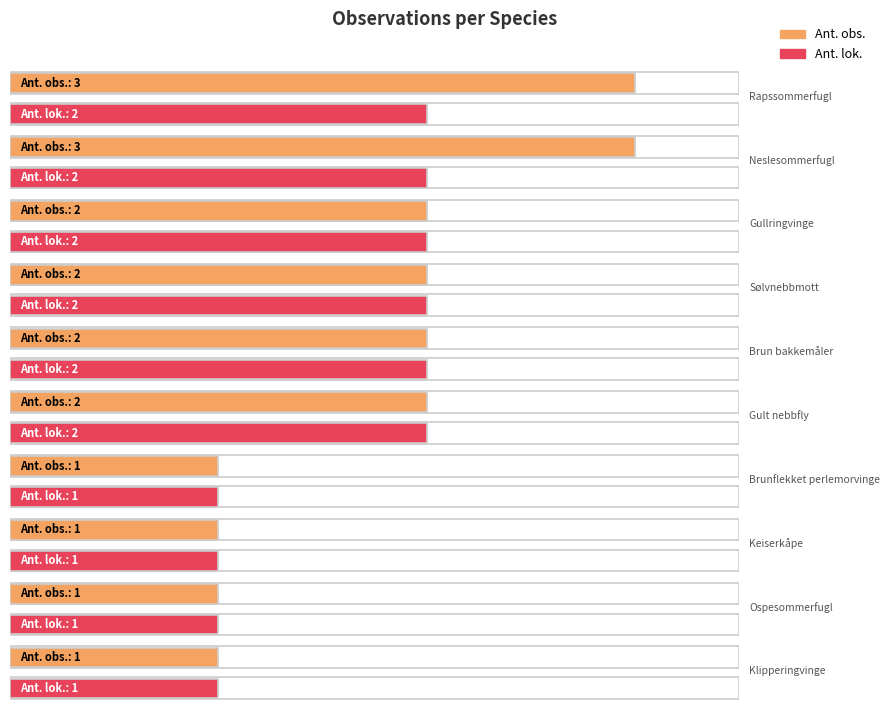

What is the lowest value of the Ant. lok. series?

1